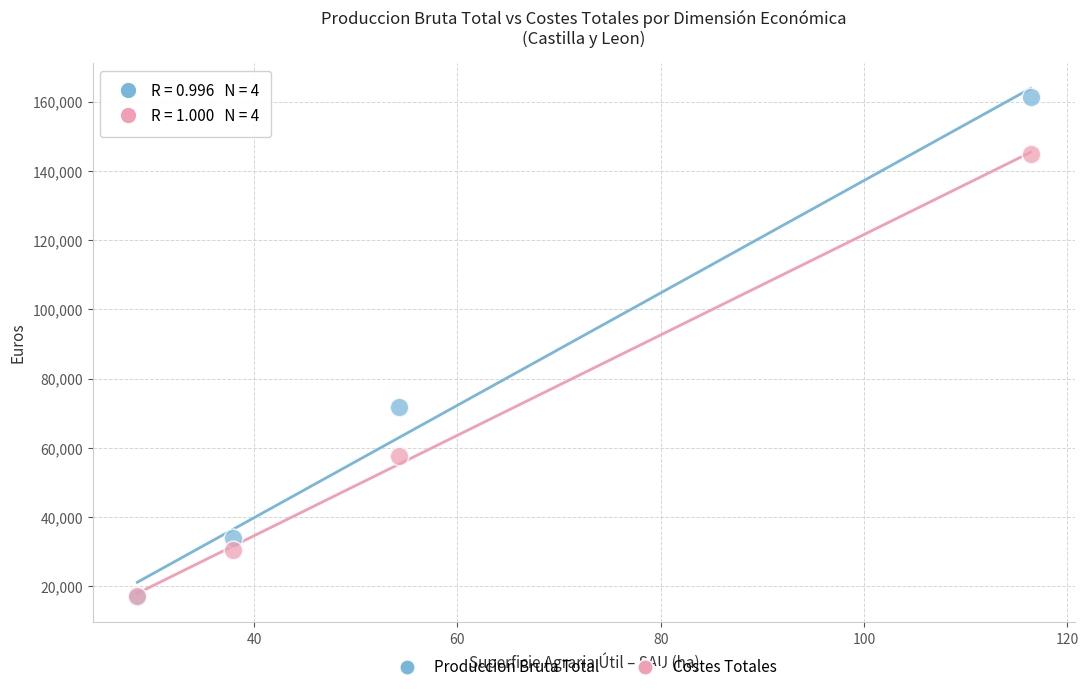

Which series has the largest Y range (max minus min)?

Produccion Bruta Total